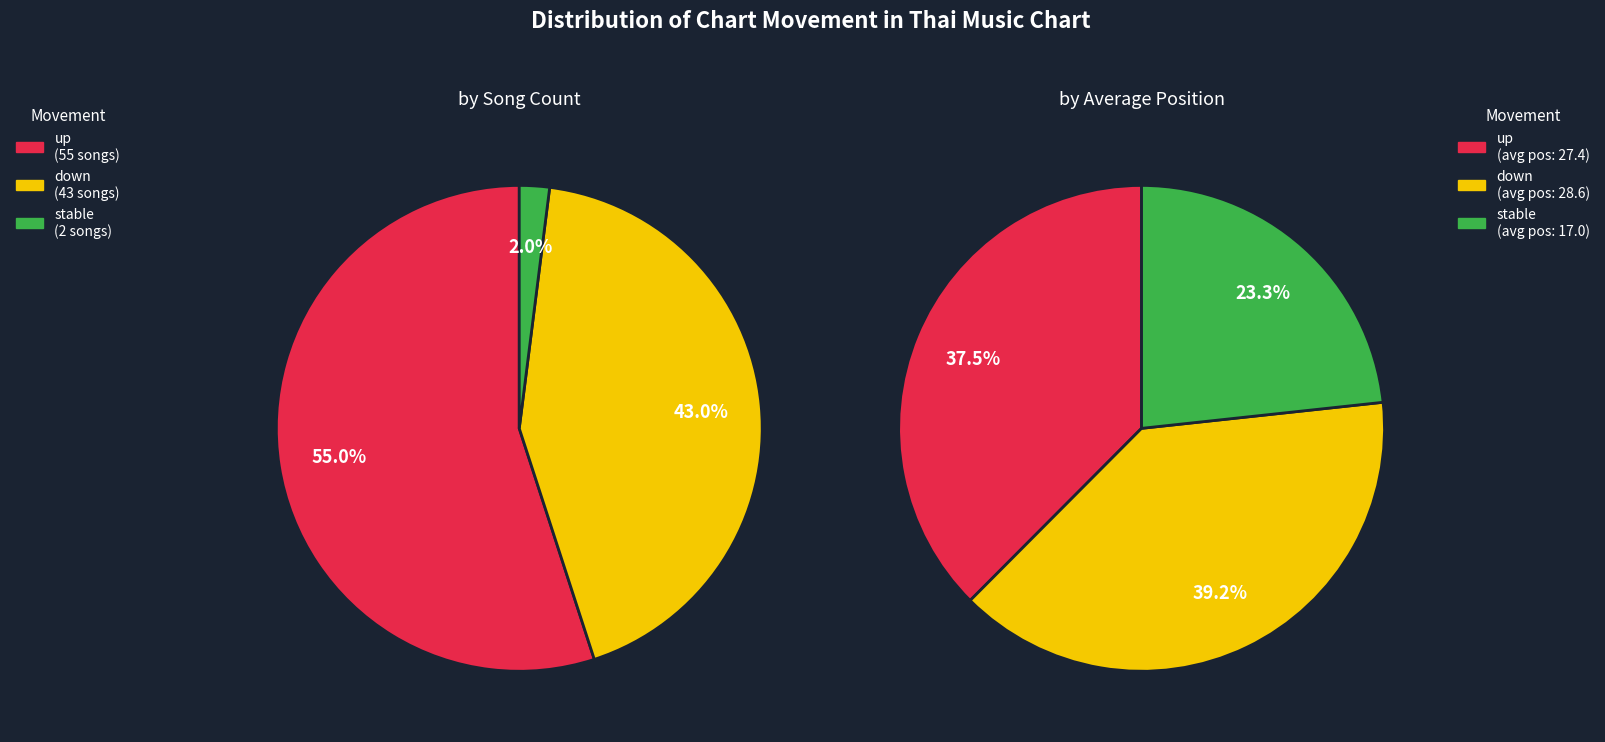

Is there a majority slice in this chart?

Yes